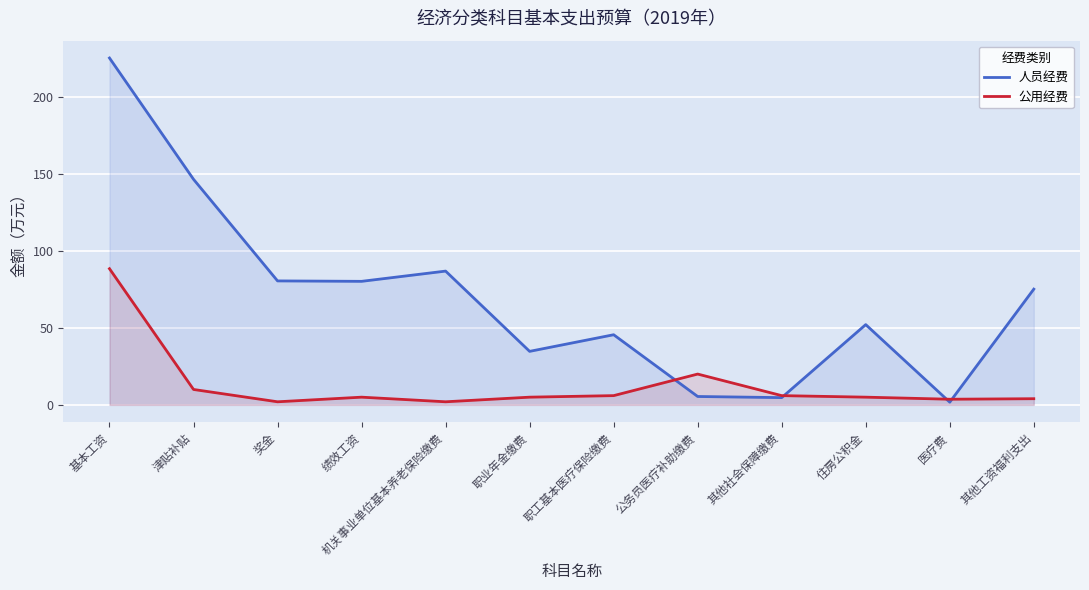

Does the chart display data point markers on the line(s)?

No